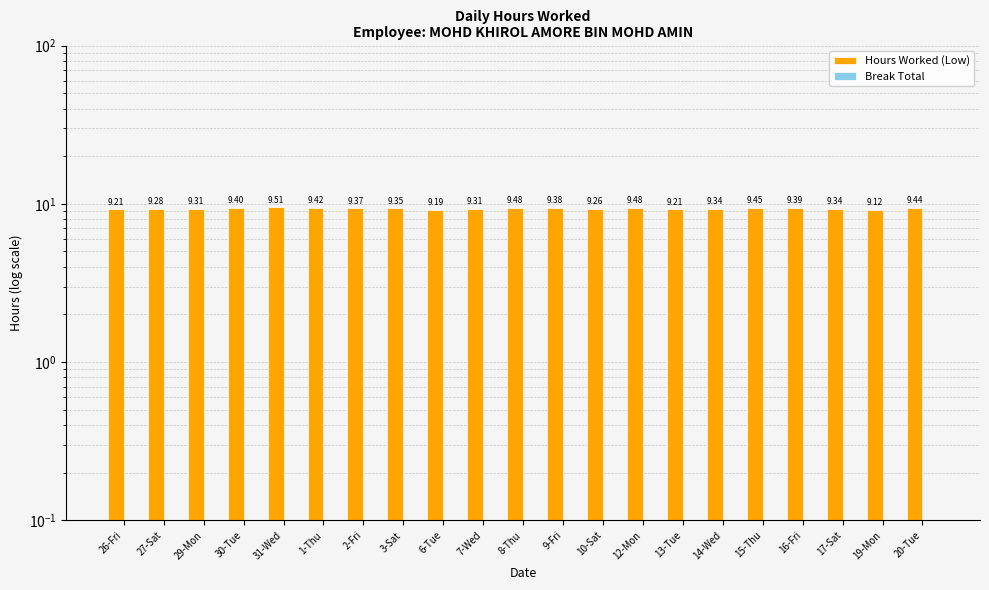

What is the difference between the maximum and minimum values in the Hours Worked (Low) series?

0.4